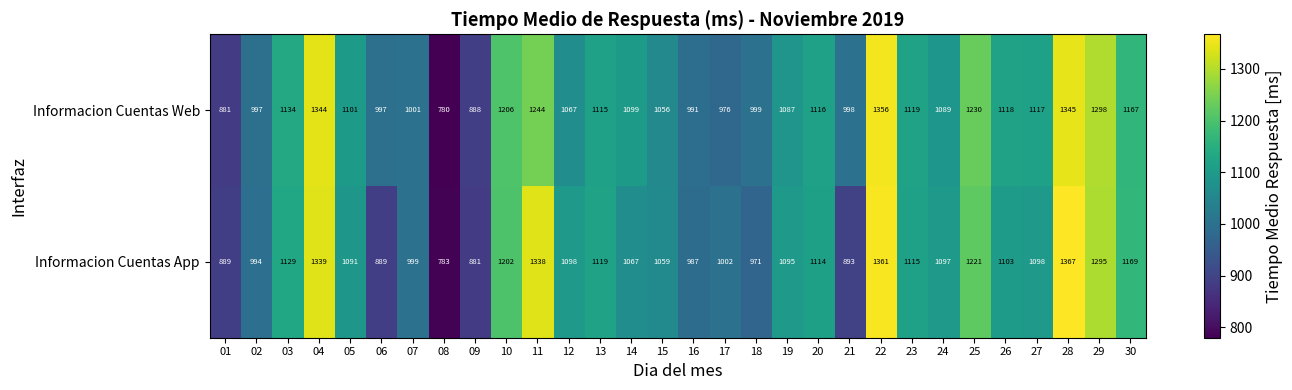

At which category does the chart reach its minimum across all series?

08